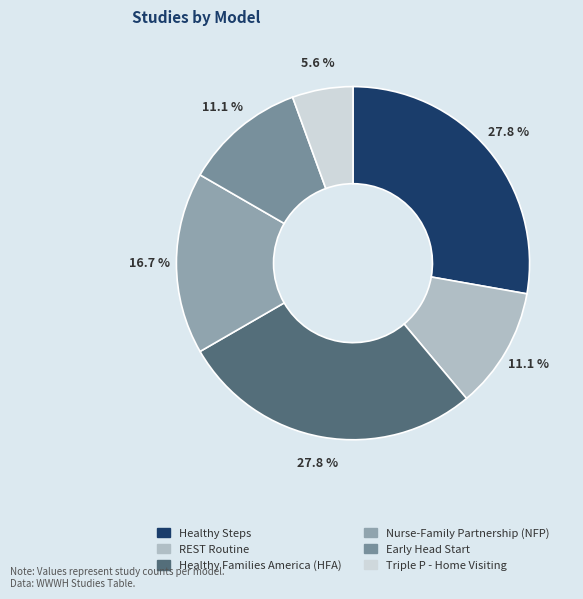

To the nearest percent, what is the average slice percentage?

17%